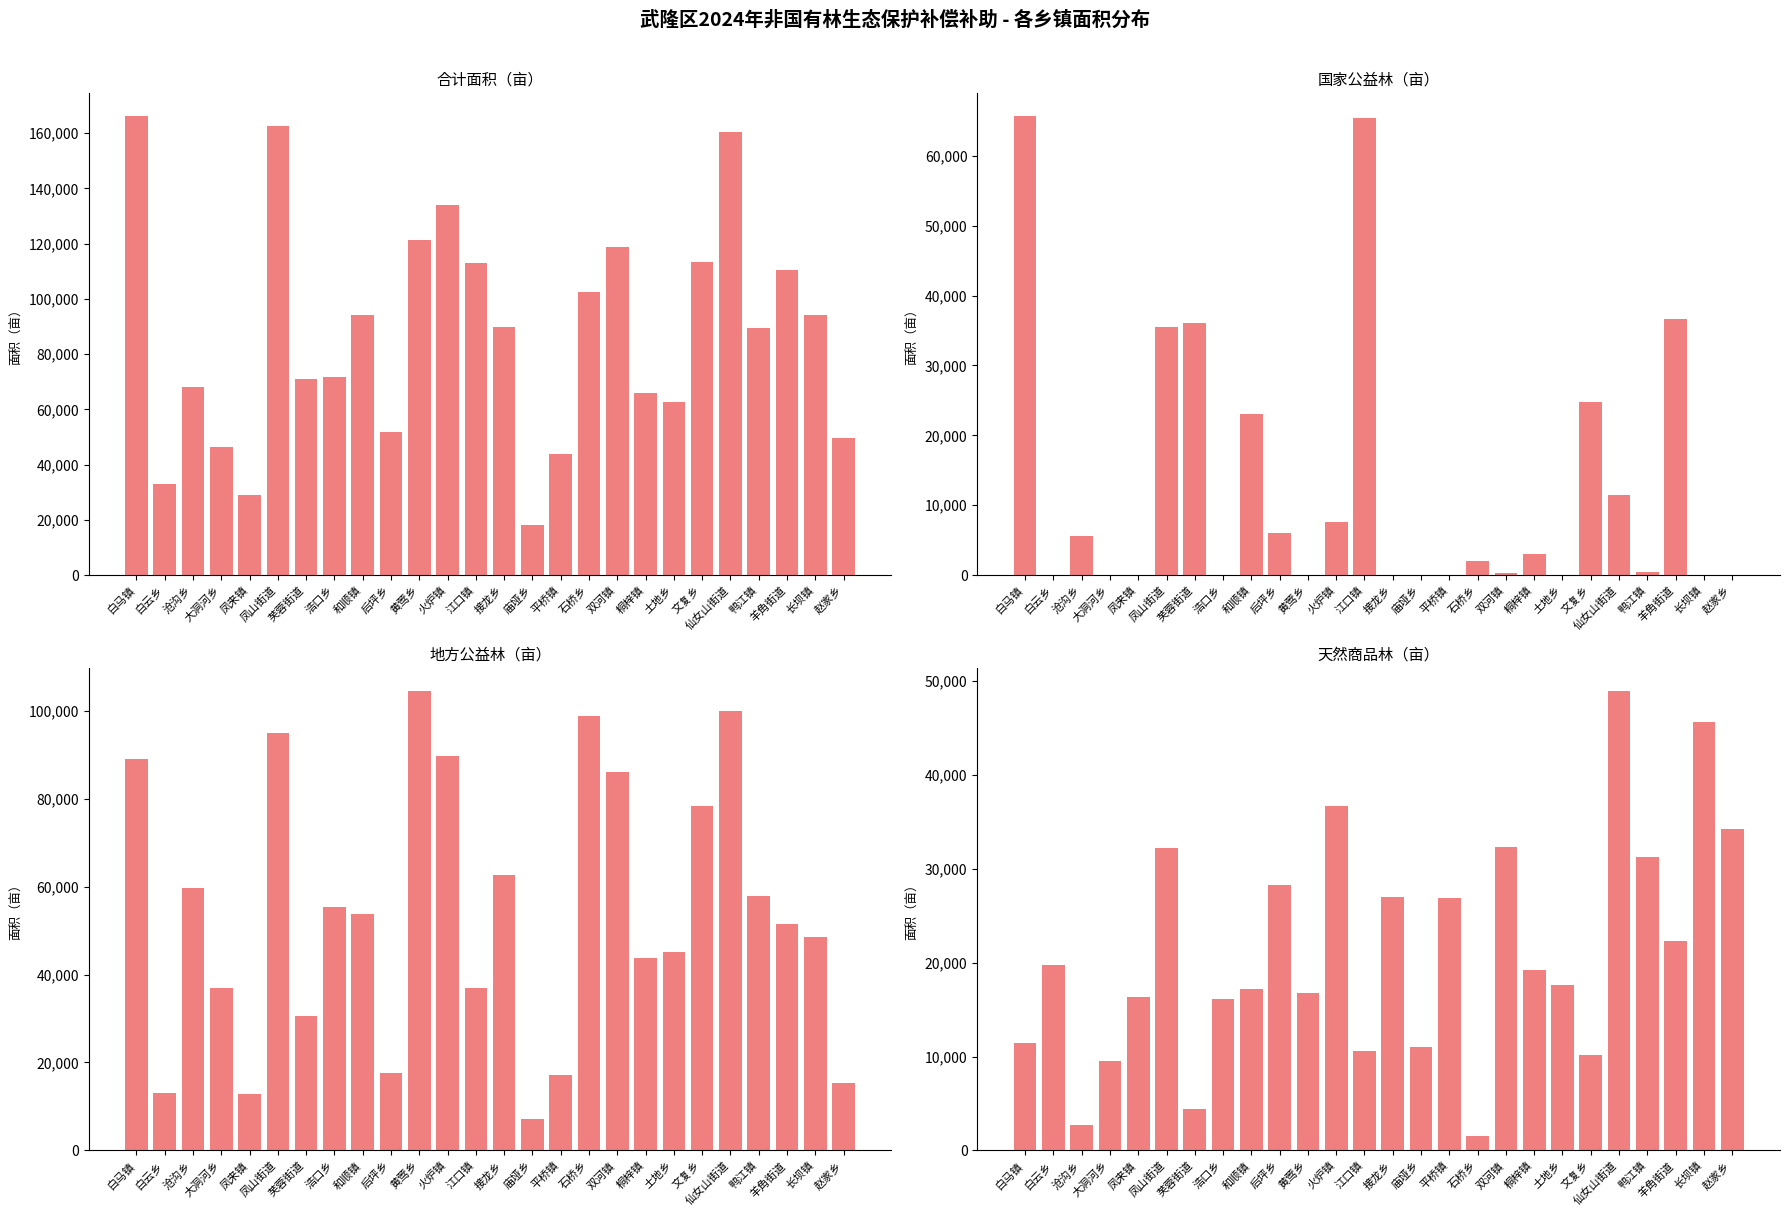

Is the value of 天然商品林（亩） at 桐梓镇 greater than the value of 地方公益林（亩） at 双河镇?

No